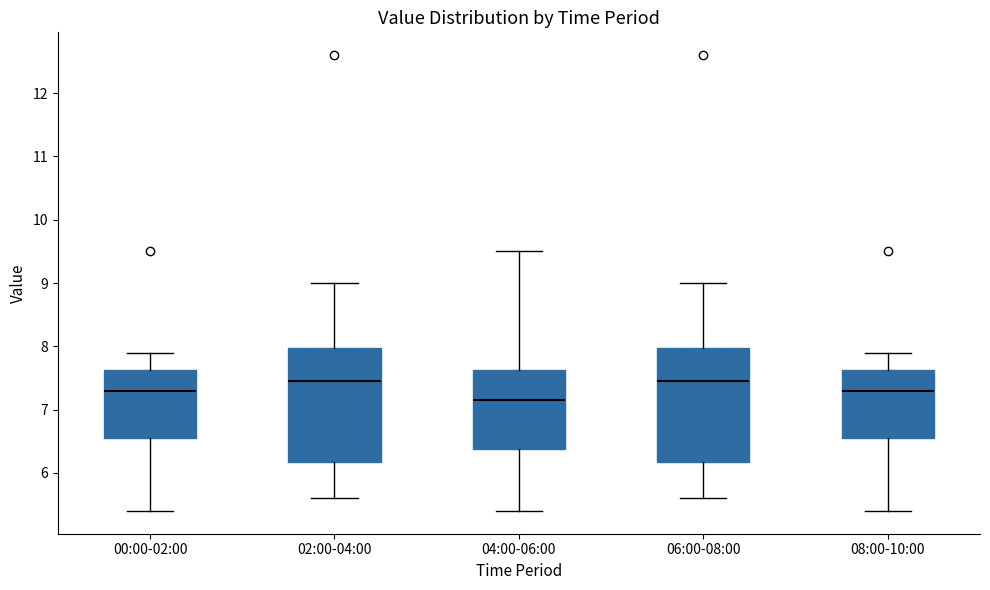

Reading left to right, transcribe this box plot: for each box, give where its median line is, the range the box spans, and where its two whiskers end, as read against the y-axis. The values are not printed on the chart, so give them approximately, as read against the axis.

00:00-02:00: median 7.3, box 6.6 to 7.6, whiskers 5.4 to 7.9
02:00-04:00: median 7.5, box 6.2 to 8.0, whiskers 5.6 to 9.0
04:00-06:00: median 7.2, box 6.4 to 7.6, whiskers 5.4 to 9.5
06:00-08:00: median 7.5, box 6.2 to 8.0, whiskers 5.6 to 9.0
08:00-10:00: median 7.3, box 6.6 to 7.6, whiskers 5.4 to 7.9